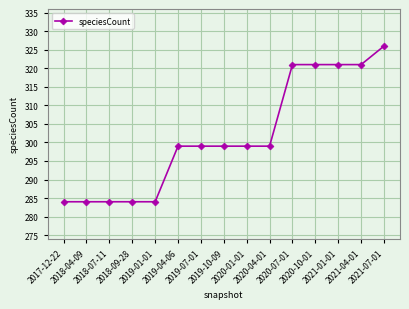

Count the number of data series in this chart.

1